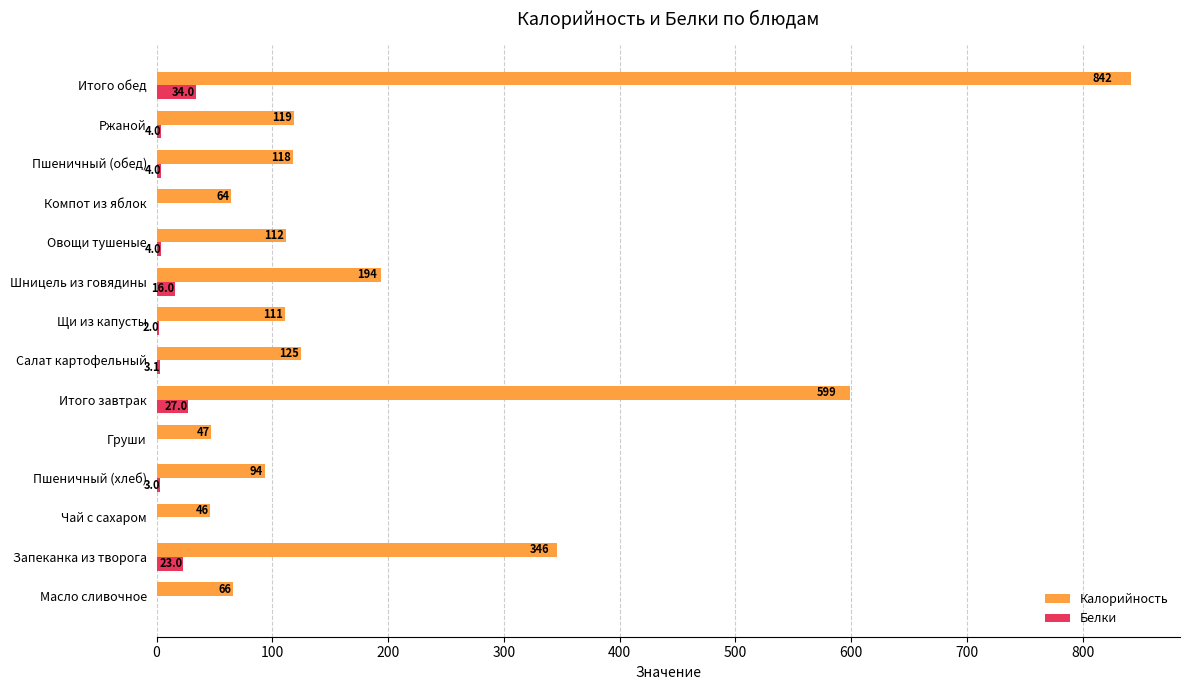

Which series has the largest total across all categories?

Калорийность